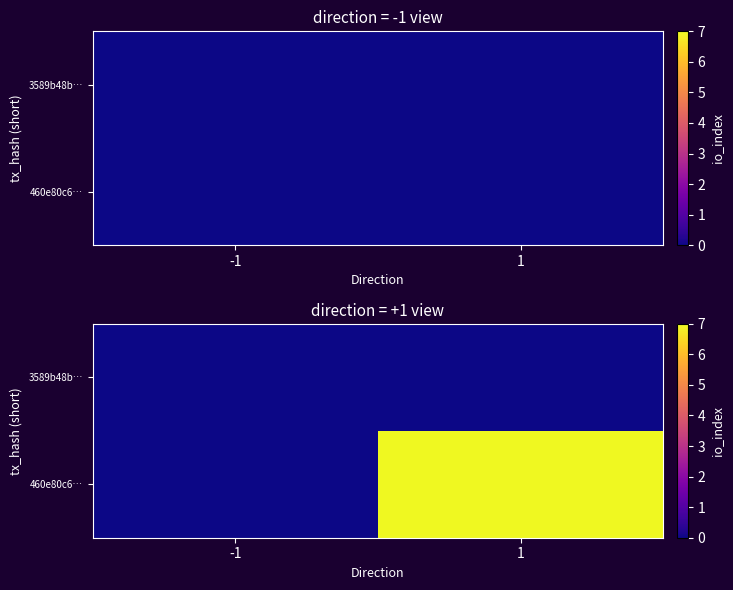

How many data points does each series have?

2